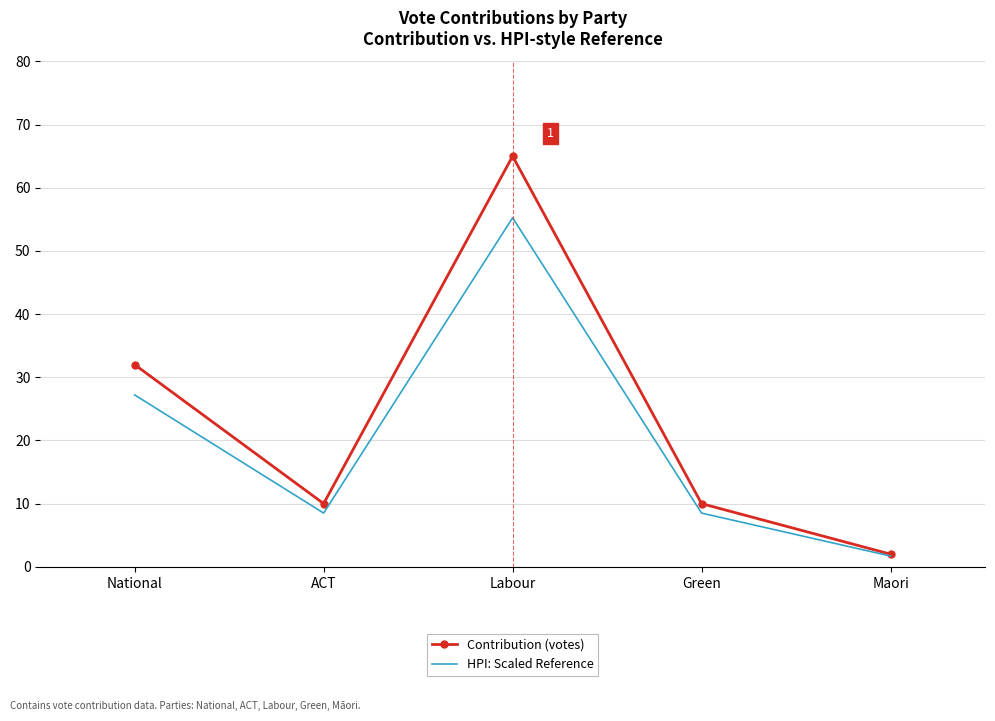

What is the difference between the HPI: Scaled Reference values at Maori and Green?

6.8